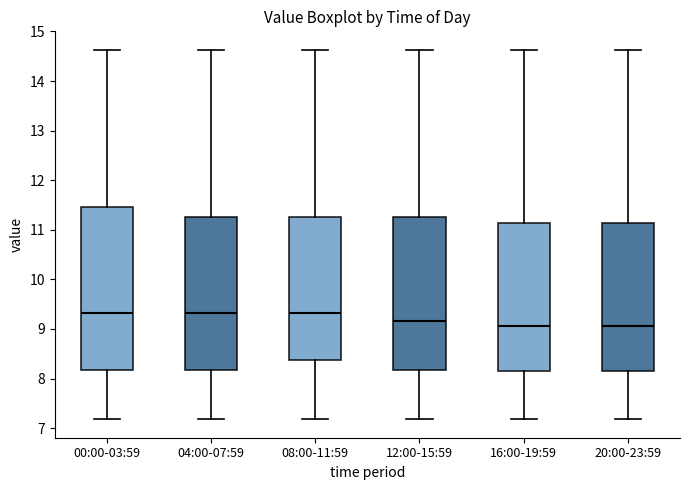

Reading left to right, transcribe this box plot: for each box, give where its median line is, the range the box spans, and where its two whiskers end, as read against the y-axis. The values are not printed on the chart, so give them approximately, as read against the axis.

00:00-03:59: median 9.3, box 8.2 to 11.5, whiskers 7.2 to 14.6
04:00-07:59: median 9.3, box 8.2 to 11.3, whiskers 7.2 to 14.6
08:00-11:59: median 9.3, box 8.4 to 11.3, whiskers 7.2 to 14.6
12:00-15:59: median 9.2, box 8.2 to 11.3, whiskers 7.2 to 14.6
16:00-19:59: median 9.1, box 8.2 to 11.1, whiskers 7.2 to 14.6
20:00-23:59: median 9.1, box 8.2 to 11.1, whiskers 7.2 to 14.6